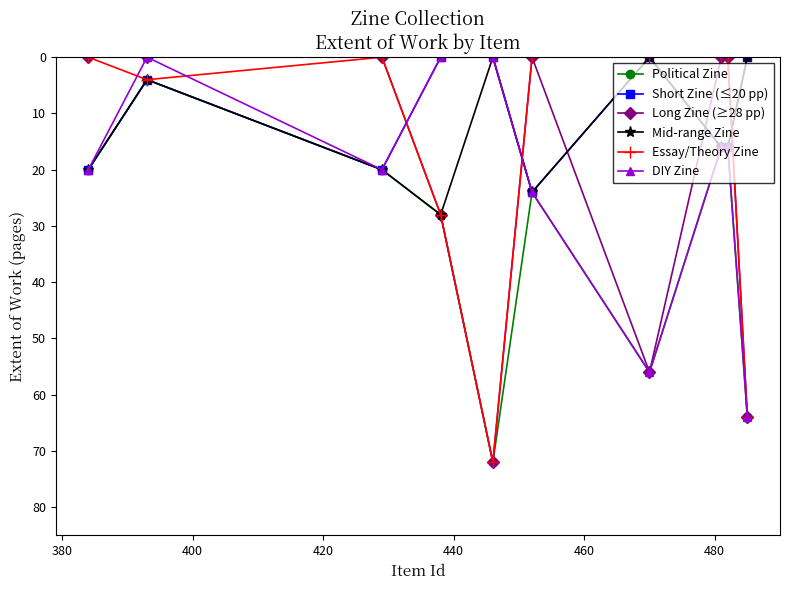

True or false: Political Zine has more than 1 interior local peaks.

True